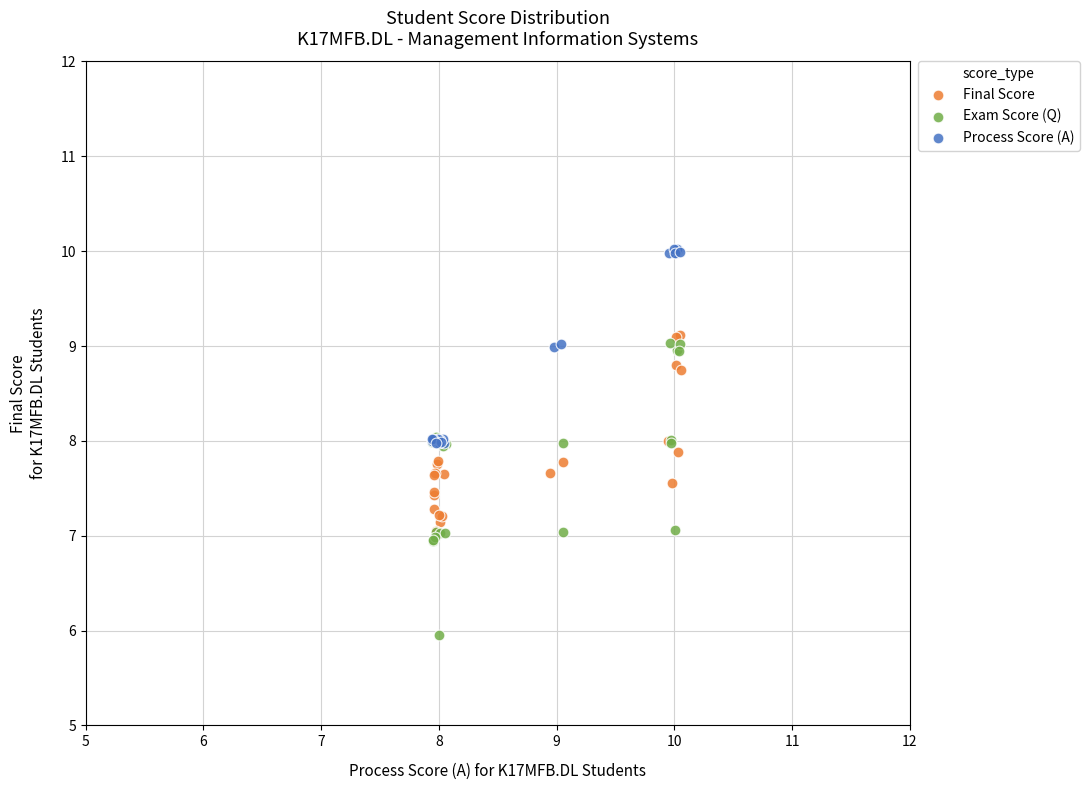

Which series has the largest Y range (max minus min)?

Exam Score (Q)